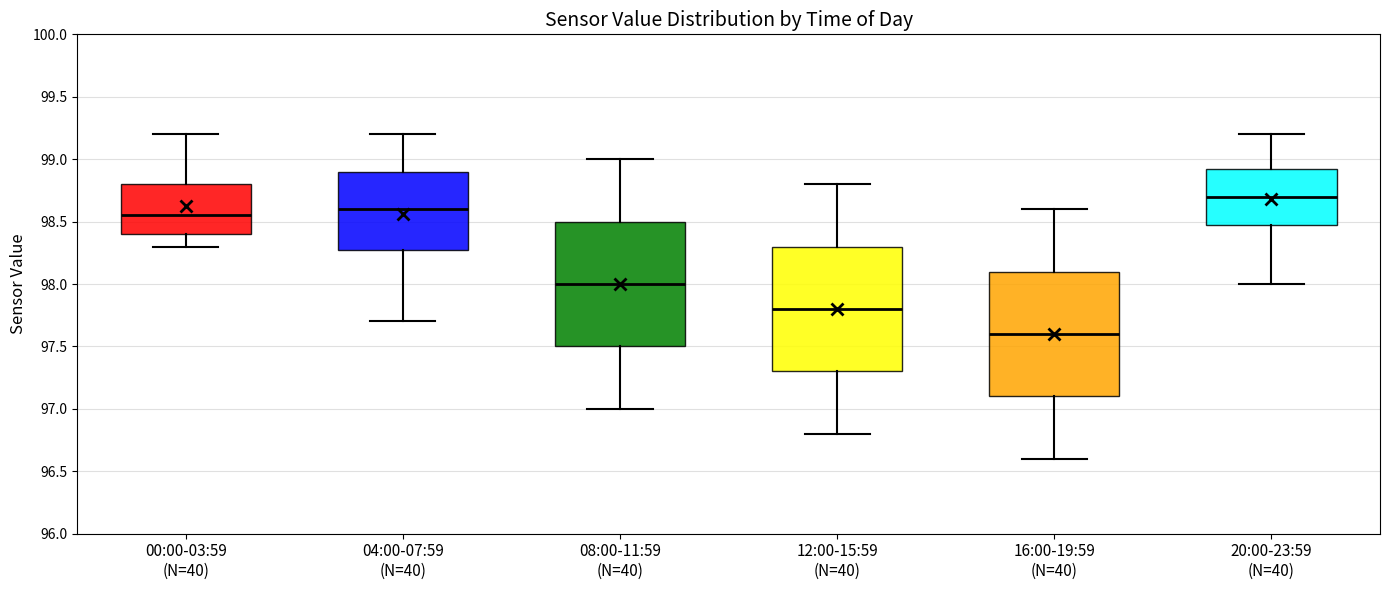

Where does the lower whisker of the box for 04:00-07:59 (N=40) end on the y-axis? The values are not printed on the chart, so give them approximately, as read against the axis.

97.70